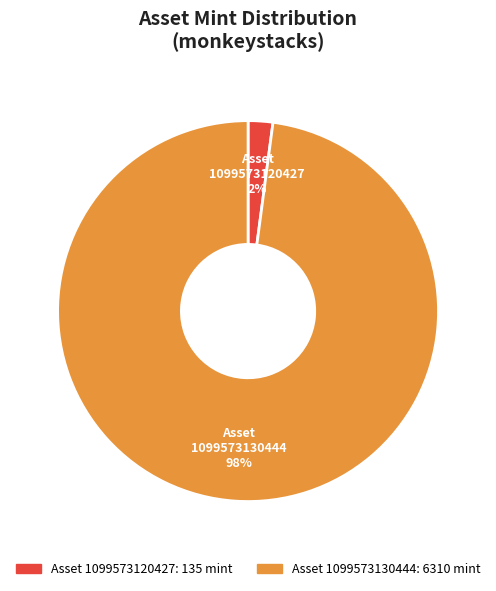

To the nearest percent, what is the average slice percentage?

50%